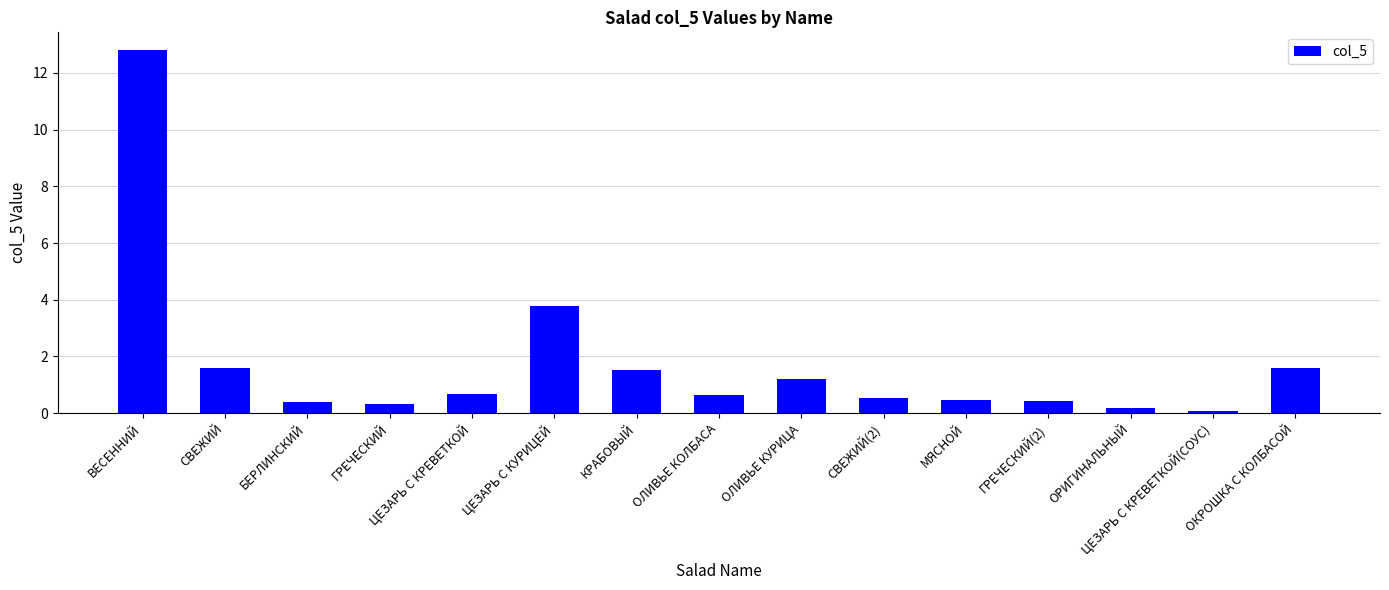

What is the difference between the second highest and second lowest values?

3.6